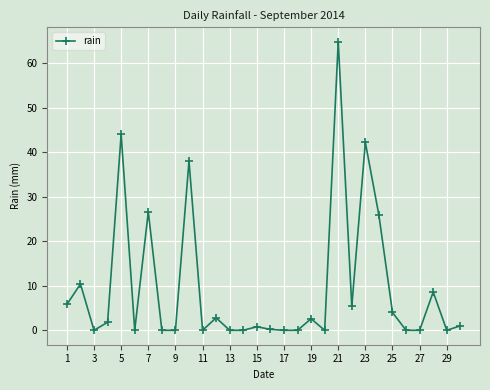

What is the difference between the second highest and second lowest values?

44.0